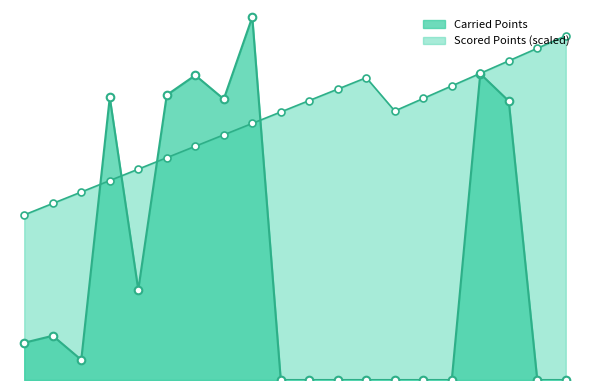

Which series has the largest total across all categories?

Scored Points